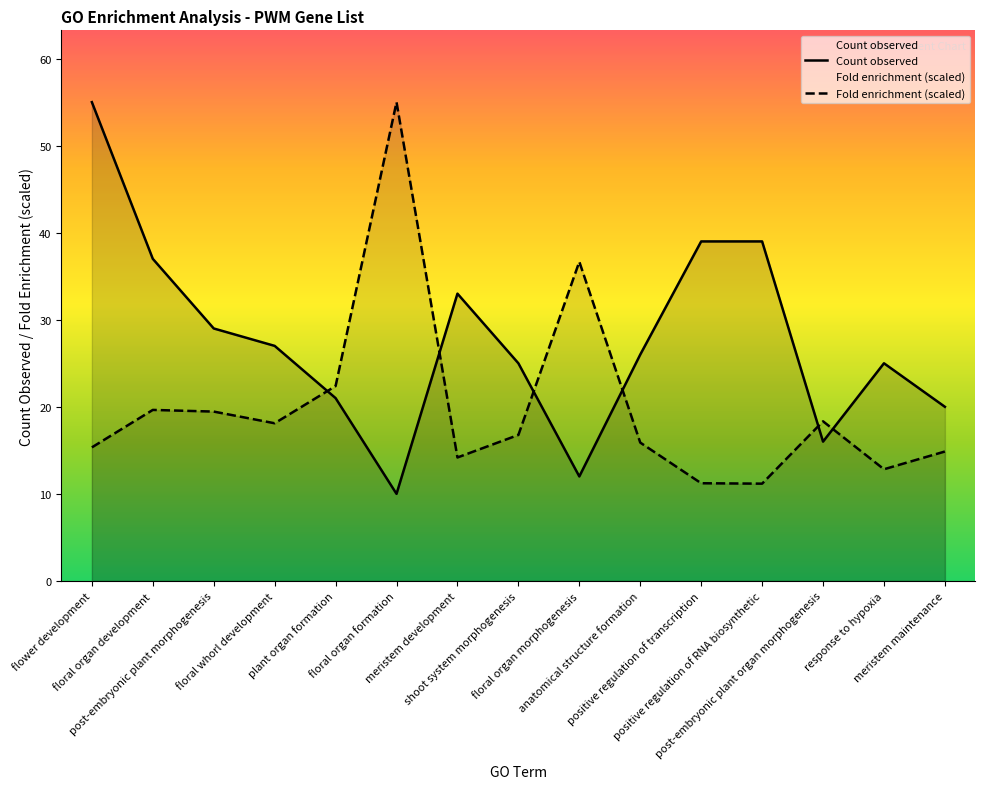

Between positive regulation of transcription and floral organ morphogenesis, which is larger?

positive regulation of transcription